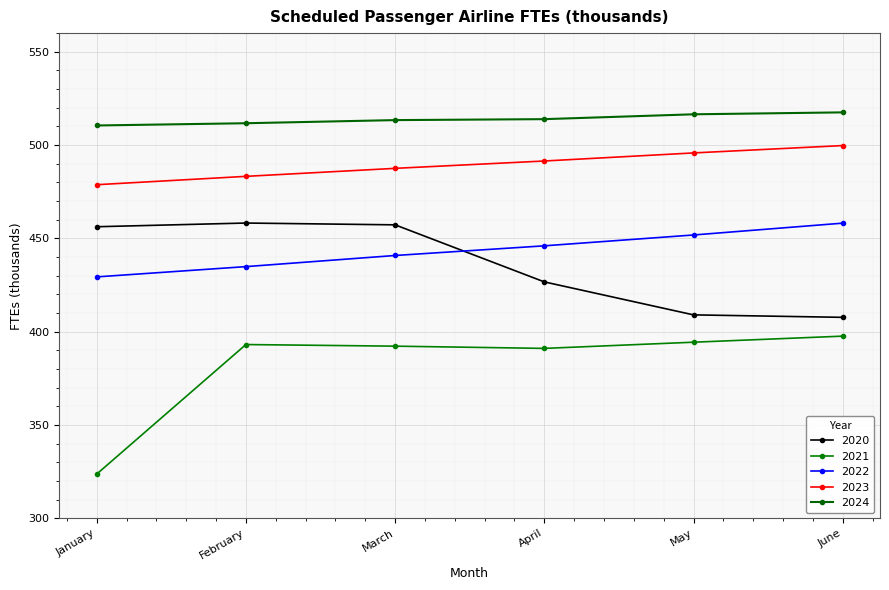

Which has a higher value, February or April?

February